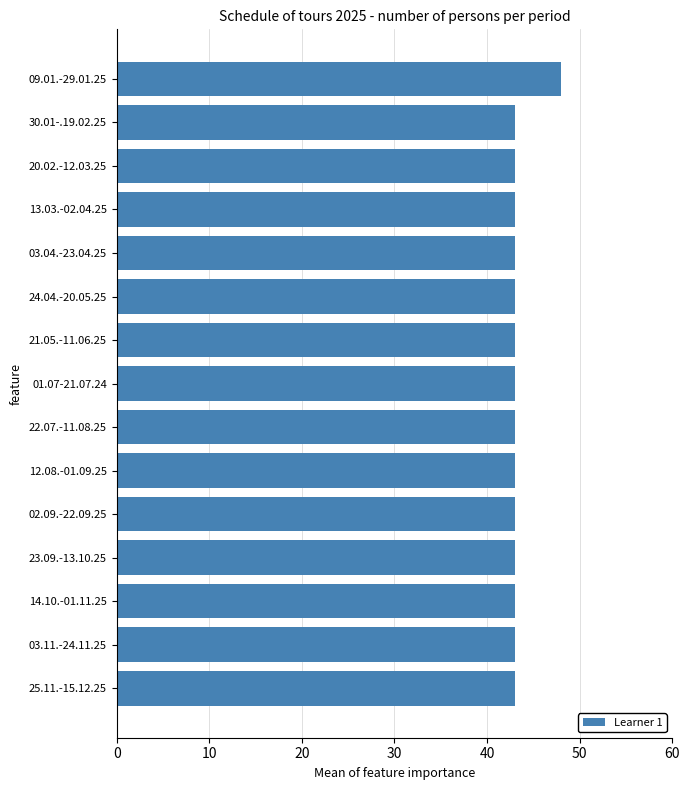

What position from the bottom is 03.04.-23.04.25?

11